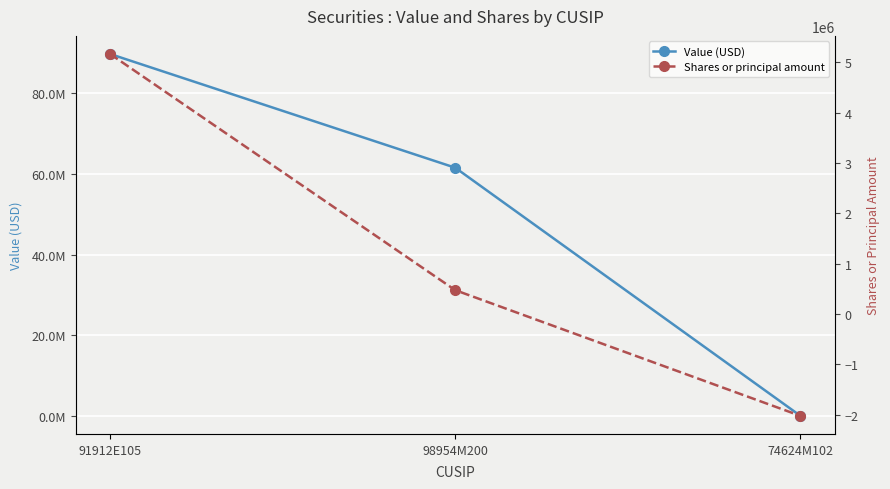

True or false: Shares or principal amount has a value of 715532 at 98954M200.

False